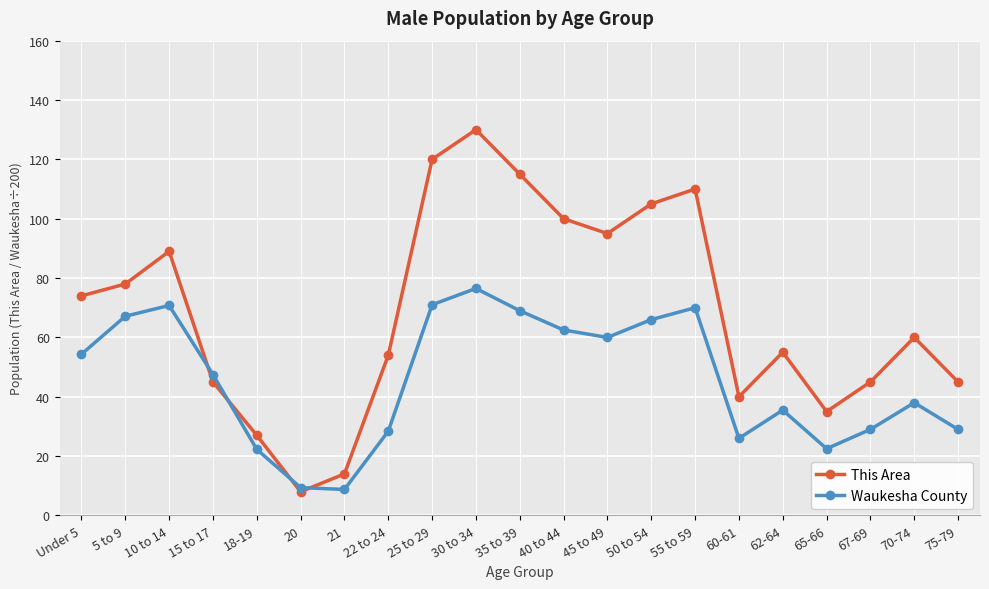

Does the chart display data point markers on the line(s)?

Yes